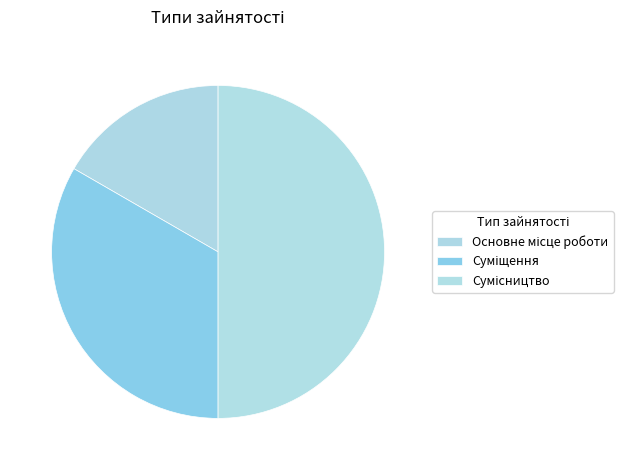

What is the smallest slice in the pie chart?

Основне місце роботи